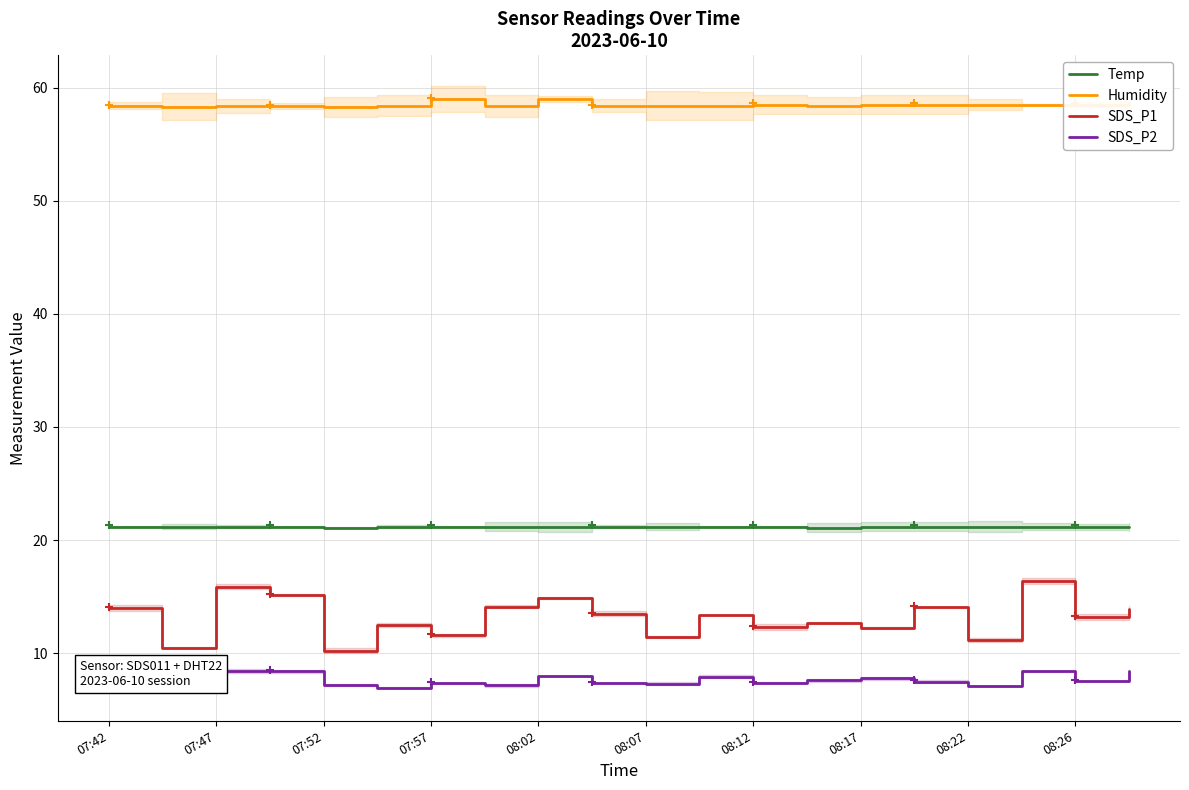

What is the difference between the SDS_P2 values at 11 and 10?

0.6